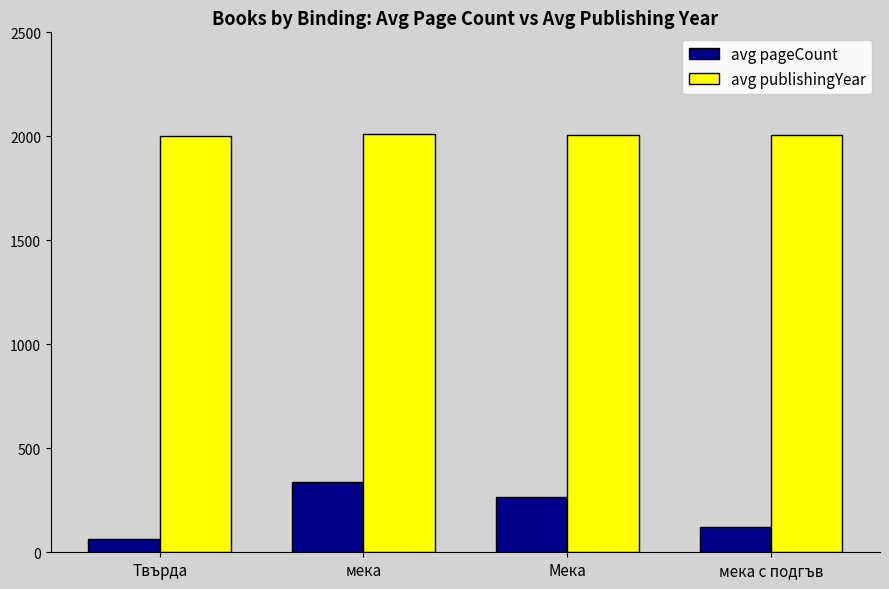

What is the difference between the maximum and minimum values in the avg pageCount series?

276